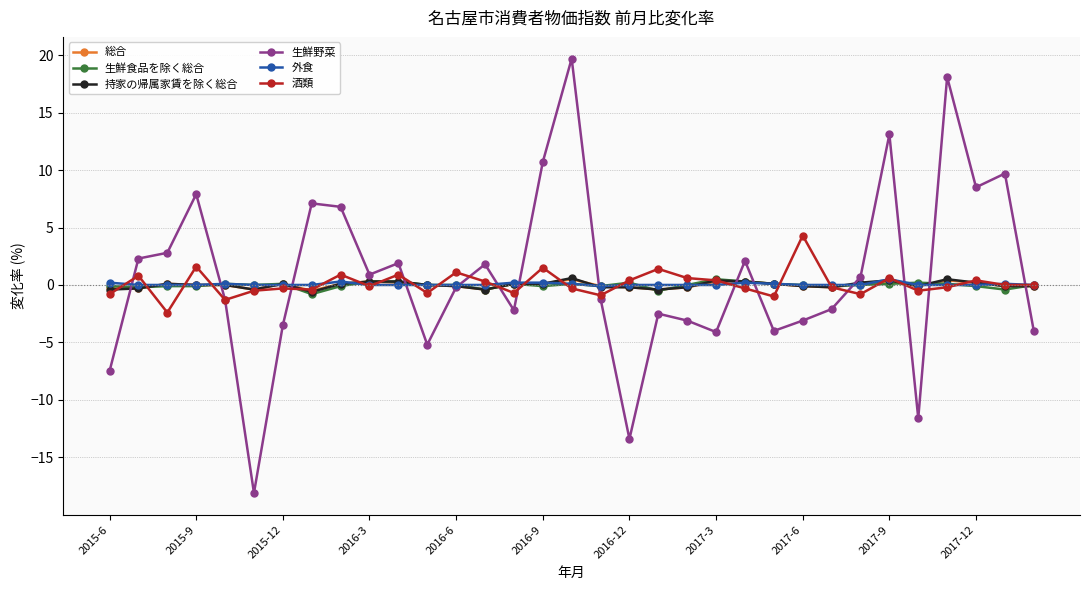

True or false: 総合 has more than 0 points higher than both neighbors.

True